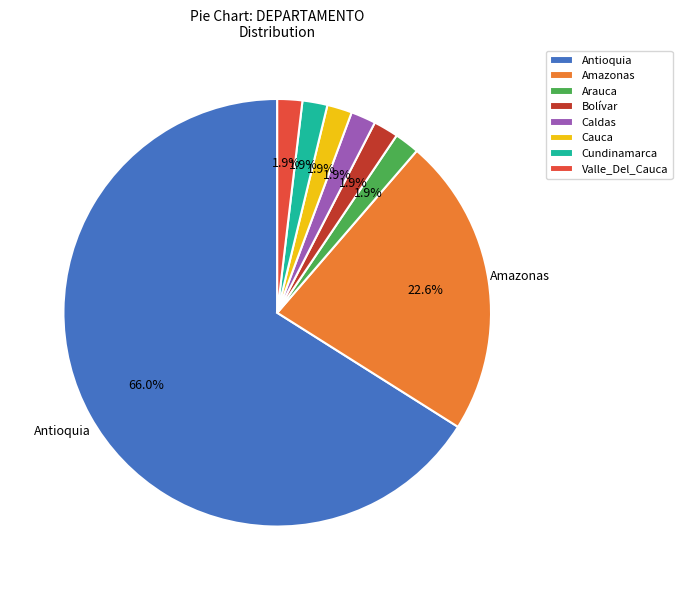

Do Valle_Del_Cauca and Caldas together represent more than half of the pie?

No